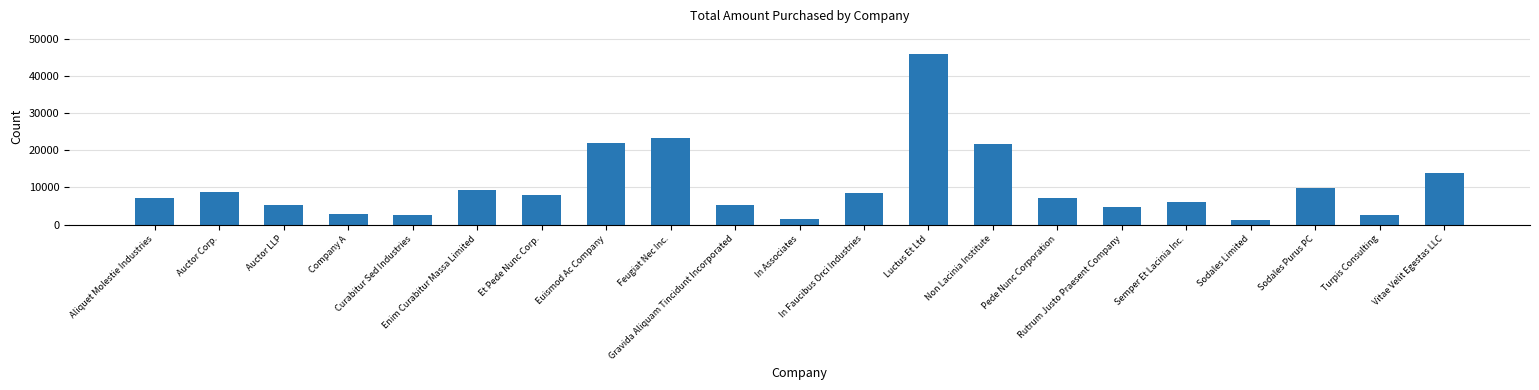

What is the greatest value displayed?

46041